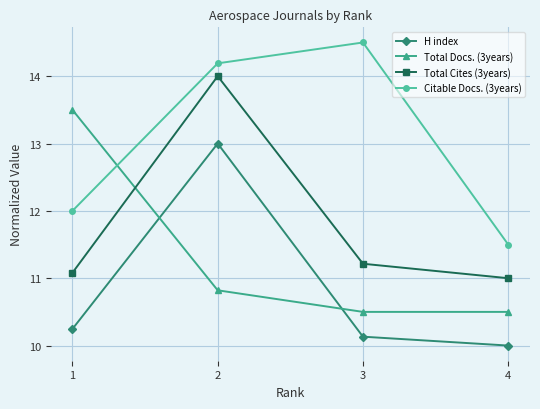

Is it true that H index equals 14.6 at 4?

False